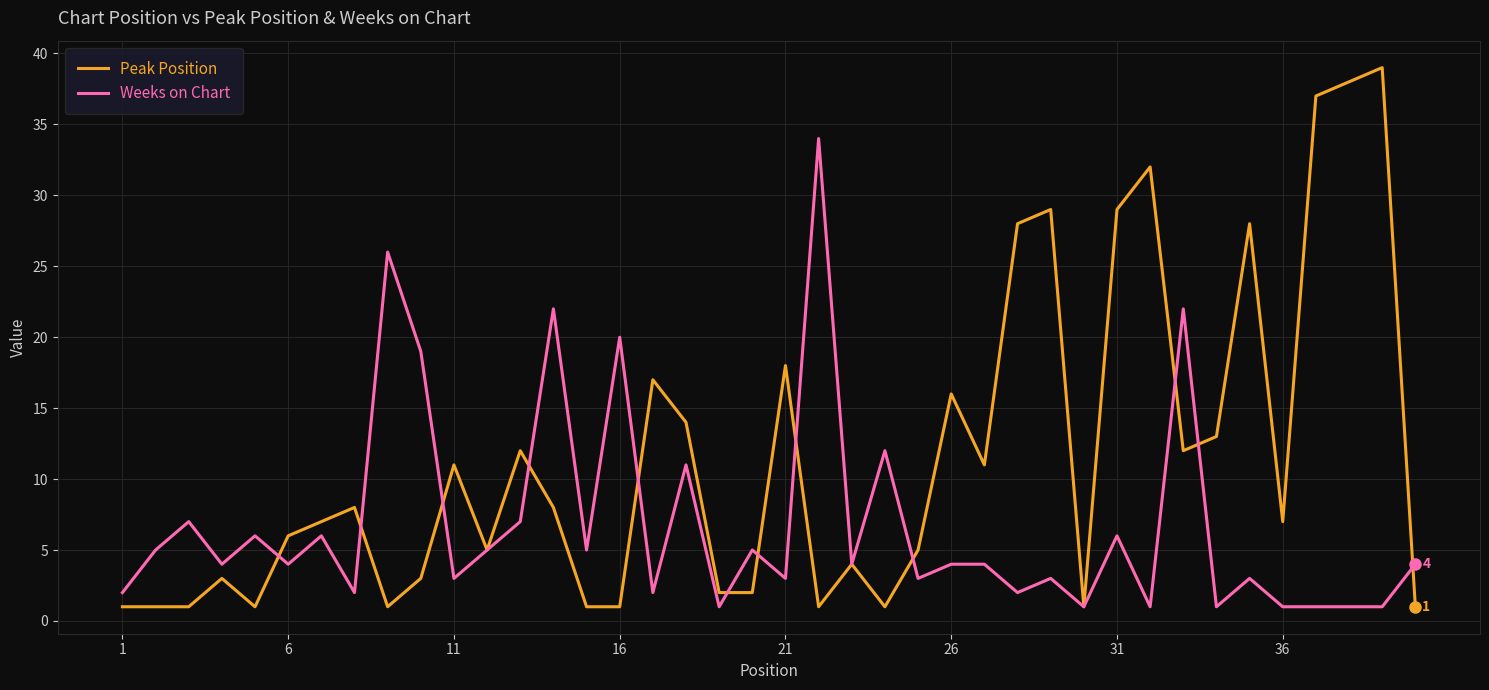

Rank the series by their maximum value, from lowest to highest.

Weeks on Chart, Peak Position